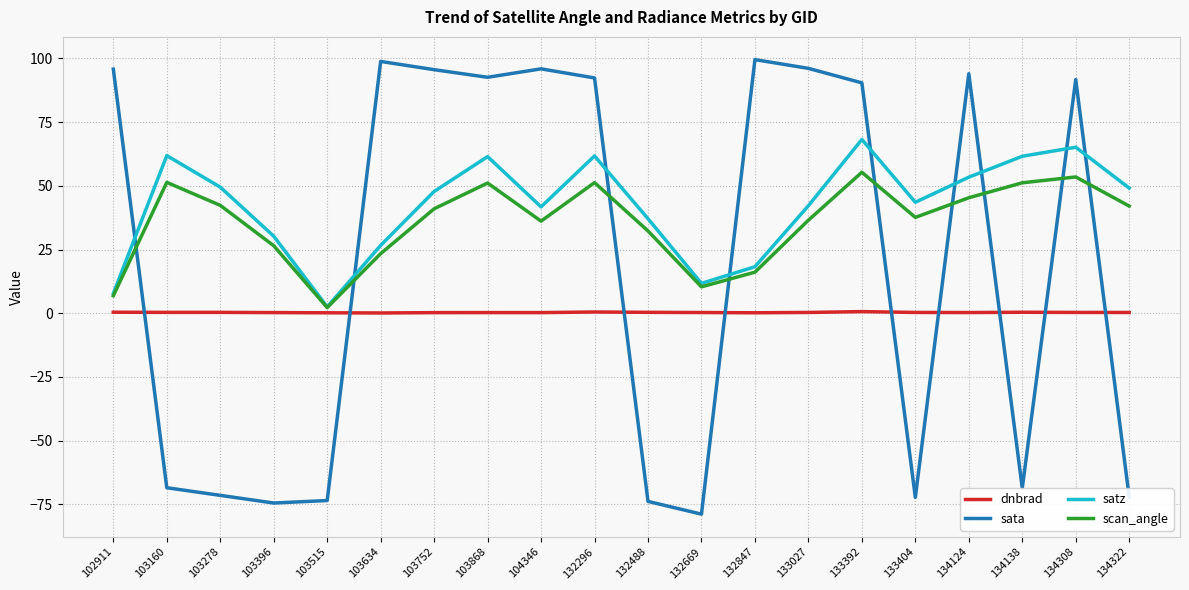

True or false: satz has a value of 42.0 at 133392.

False